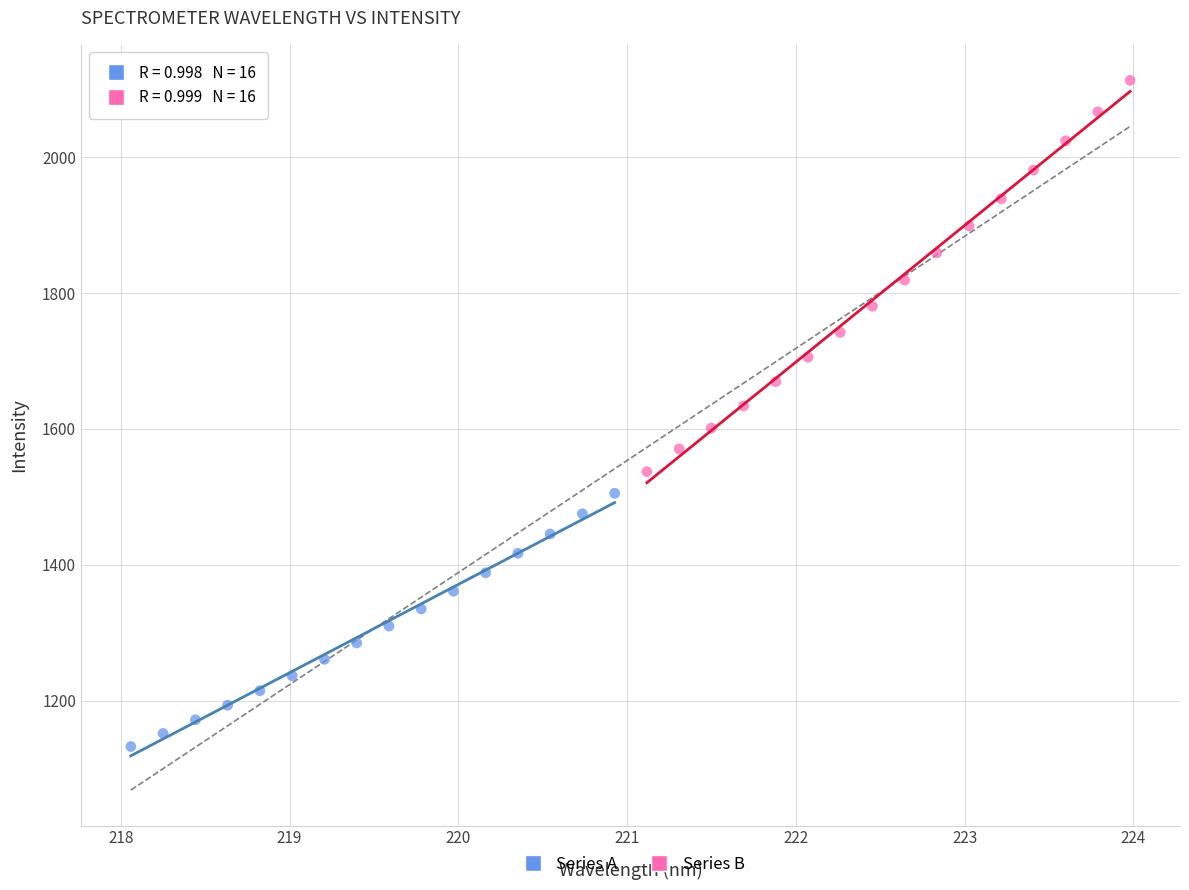

Which series reaches the minimum Y coordinate?

Series A